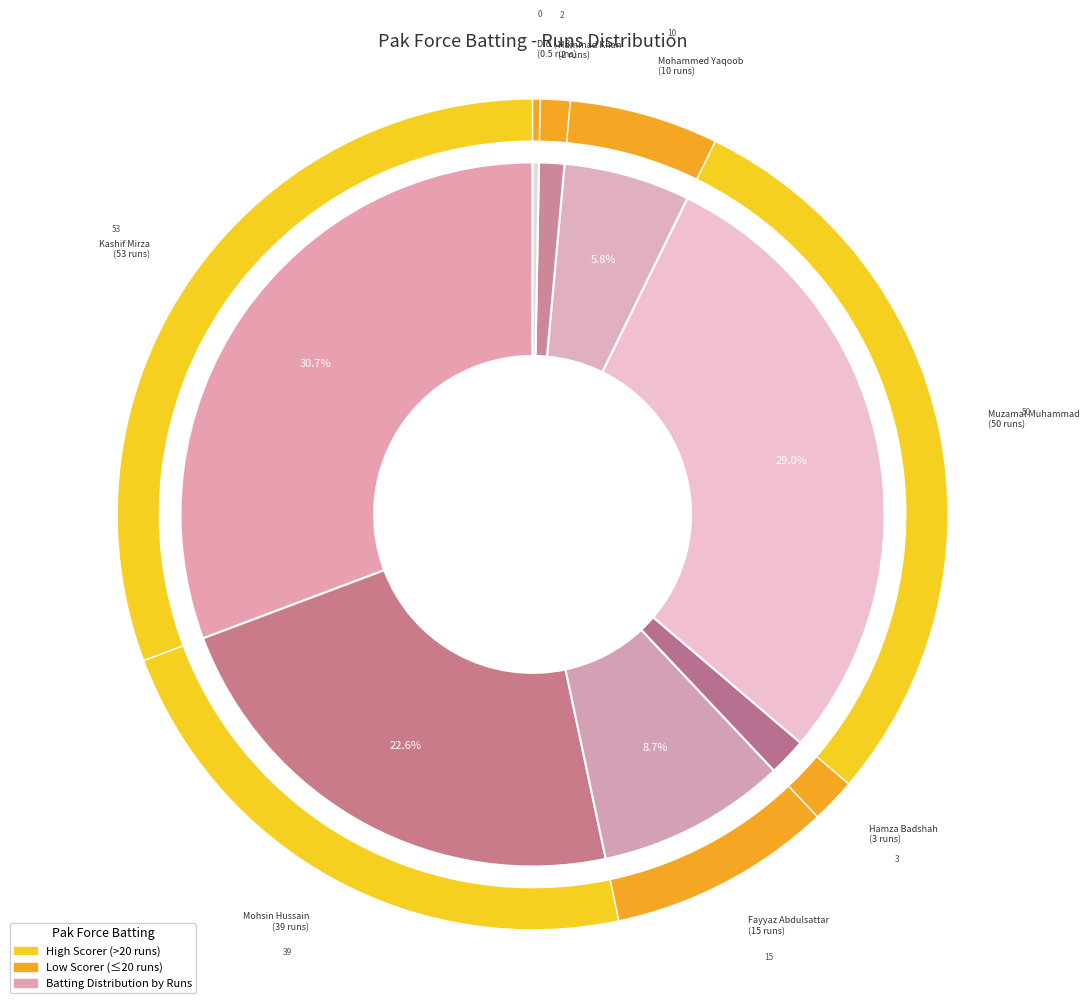

True or false: Hamza Burhan Badshah accounts for 10% of the total.

False